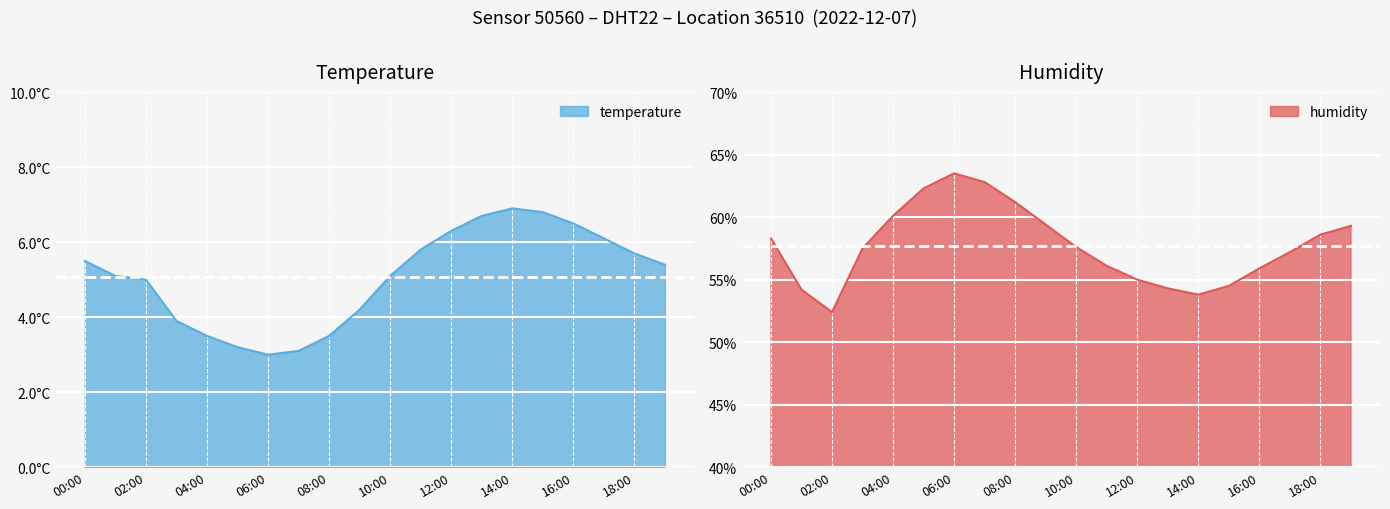

How many lines are shown in the chart?

2